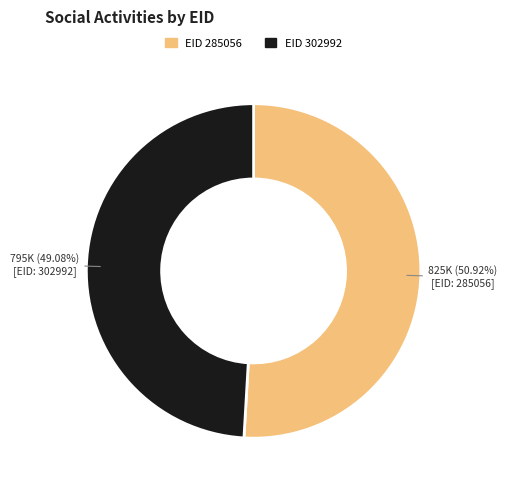

Does any single category account for the majority?

Yes